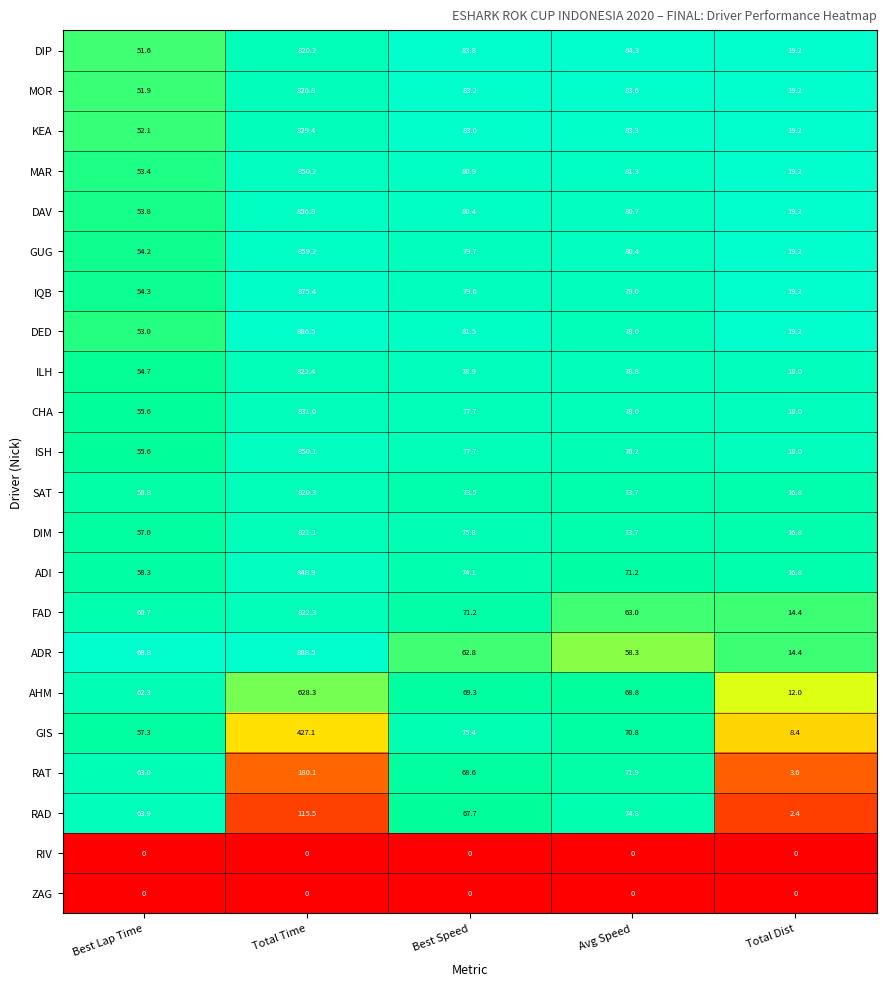

What value does the KEA series have at Total Dist?

19.2